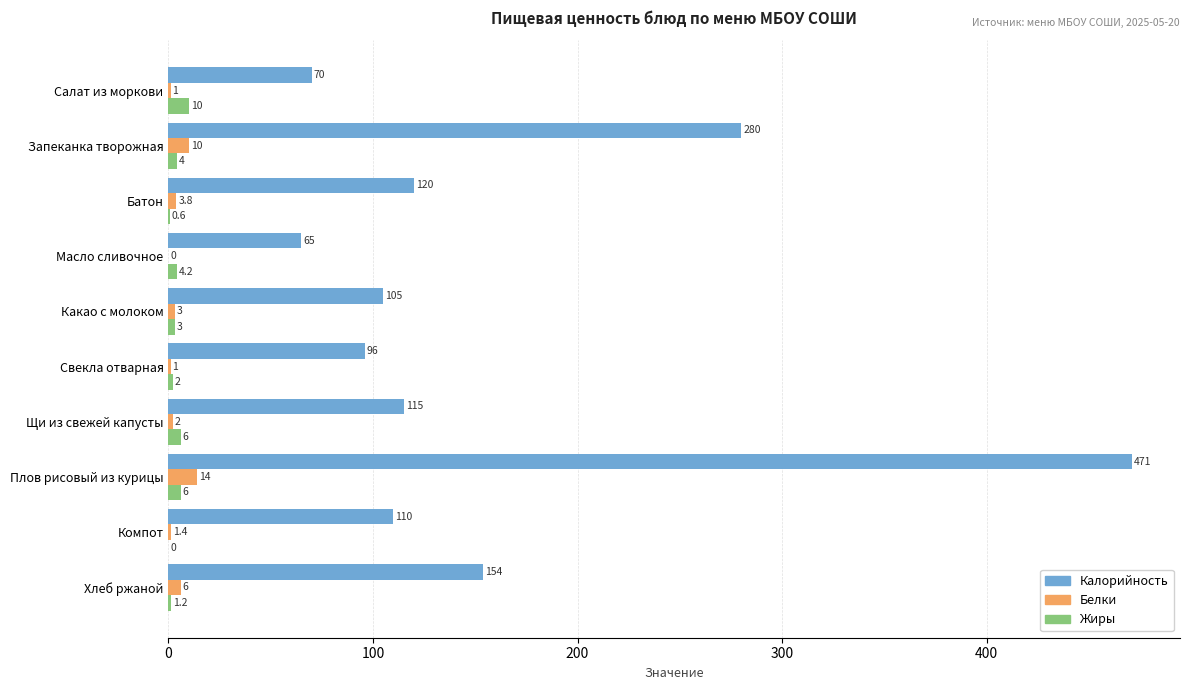

Is it true that Жиры equals 0.6 at Батон?

True